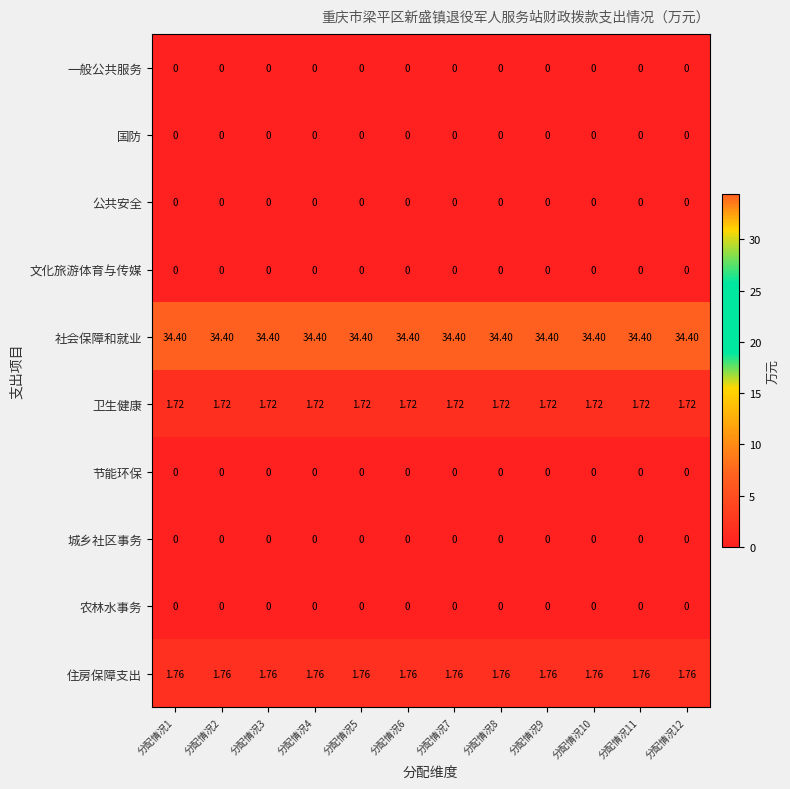

Which series has the largest total across all categories?

社会保障和就业